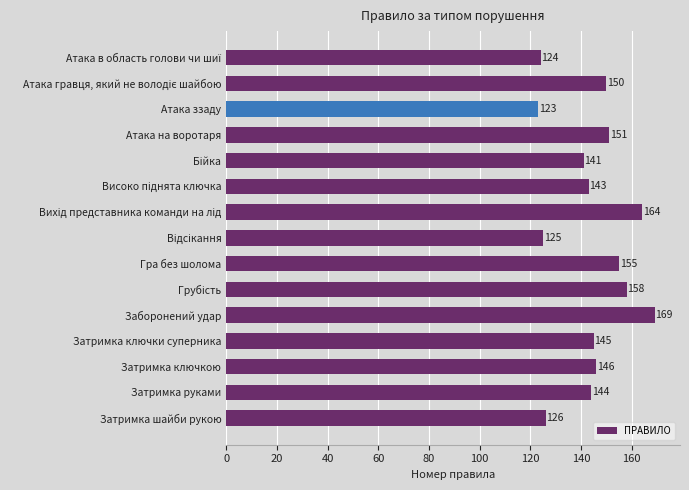

Which has a higher value, Затримка шайби рукою or Затримка ключкою?

Затримка ключкою